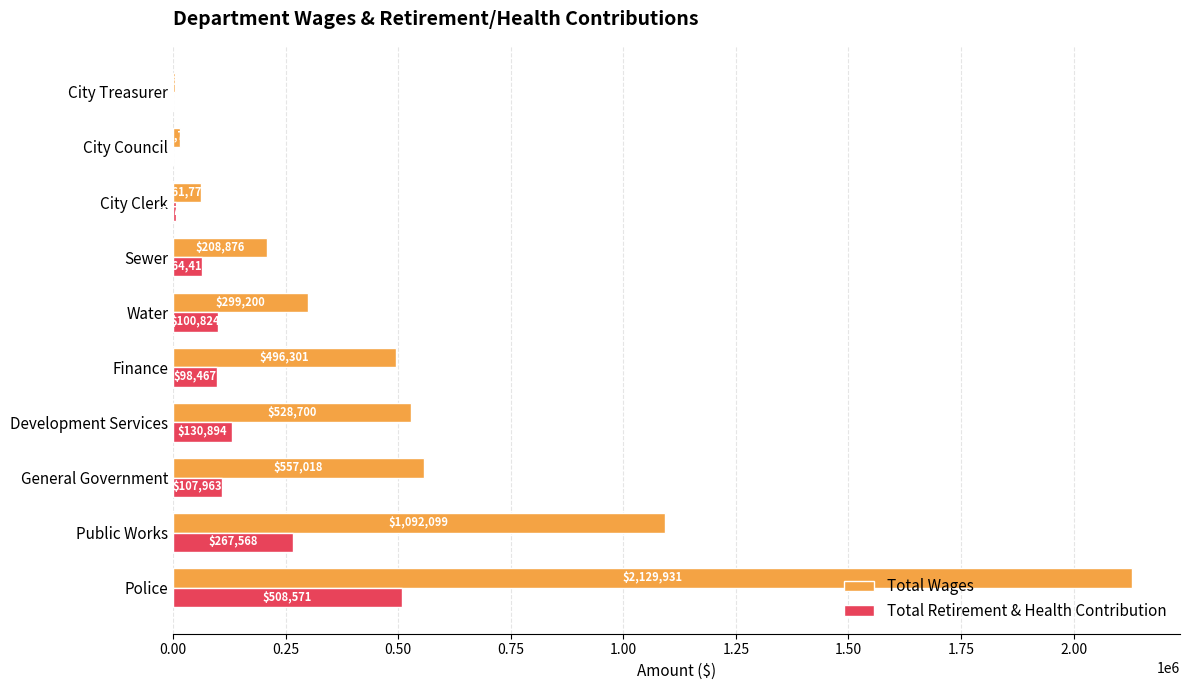

What is the total value across all series at General Government?

664981